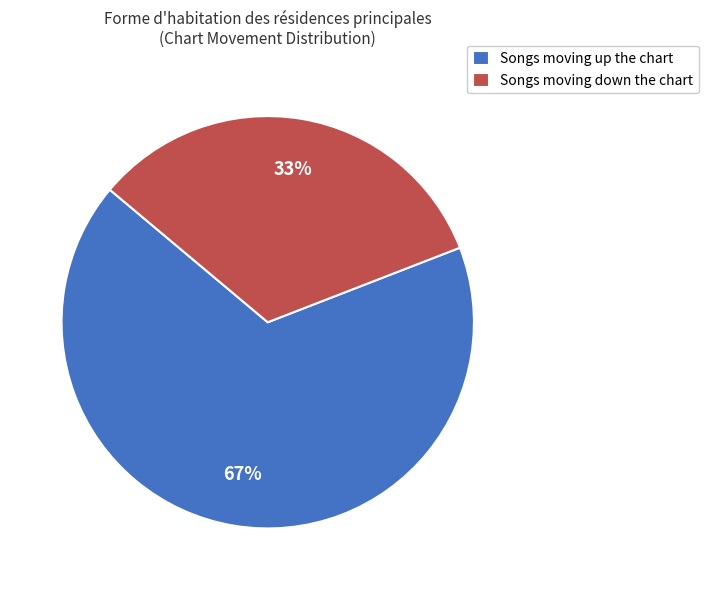

Count the number of slices in the pie.

2